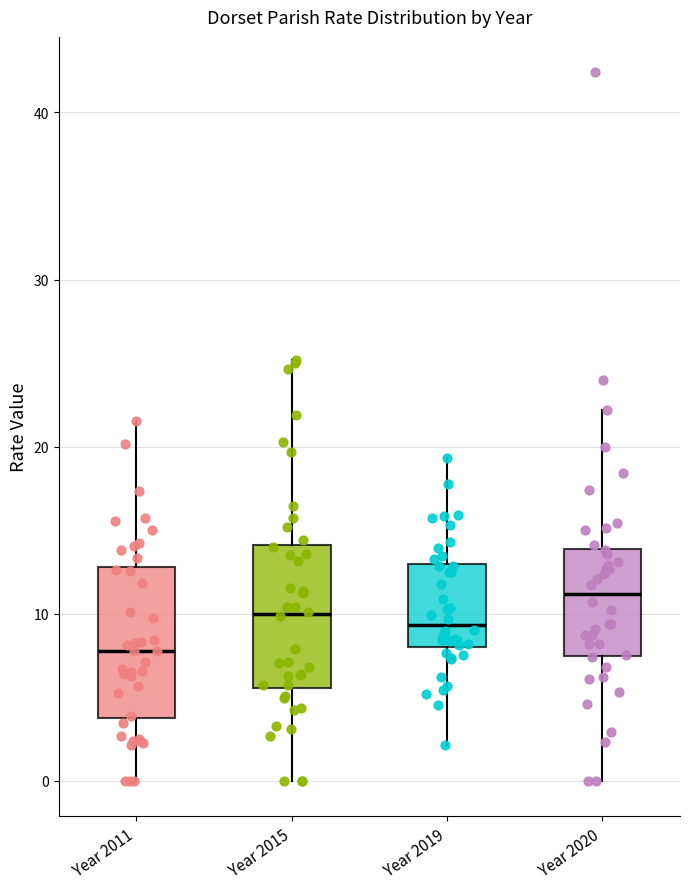

Where does the median line of the box for Year 2019 sit on the y-axis? The values are not printed on the chart, so give them approximately, as read against the axis.

9